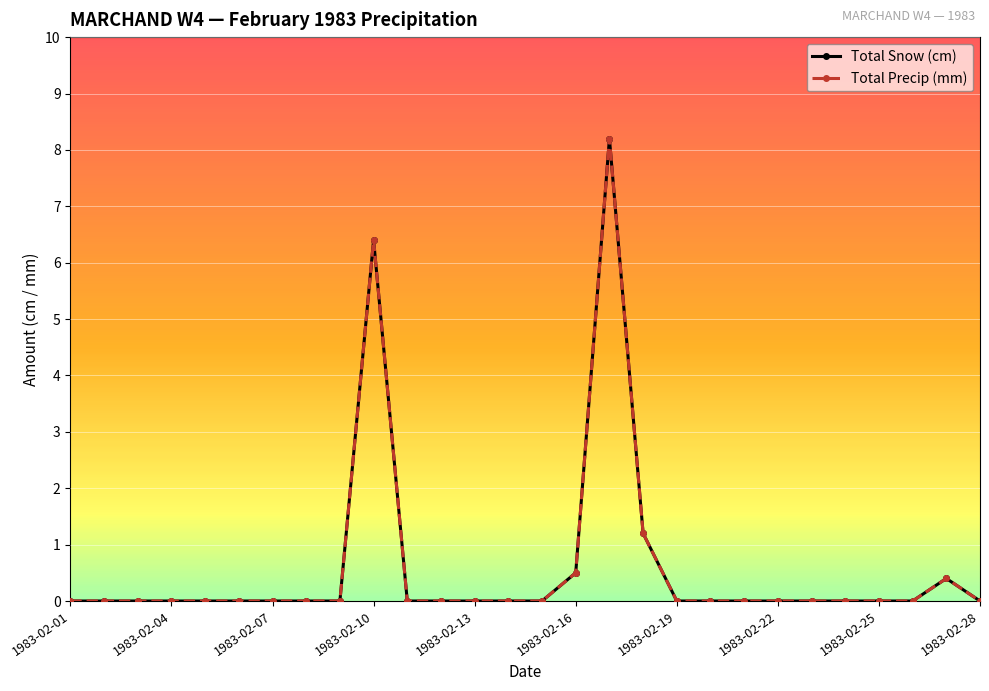

True or false: Total Snow (cm) has more than 0 interior local peaks.

True